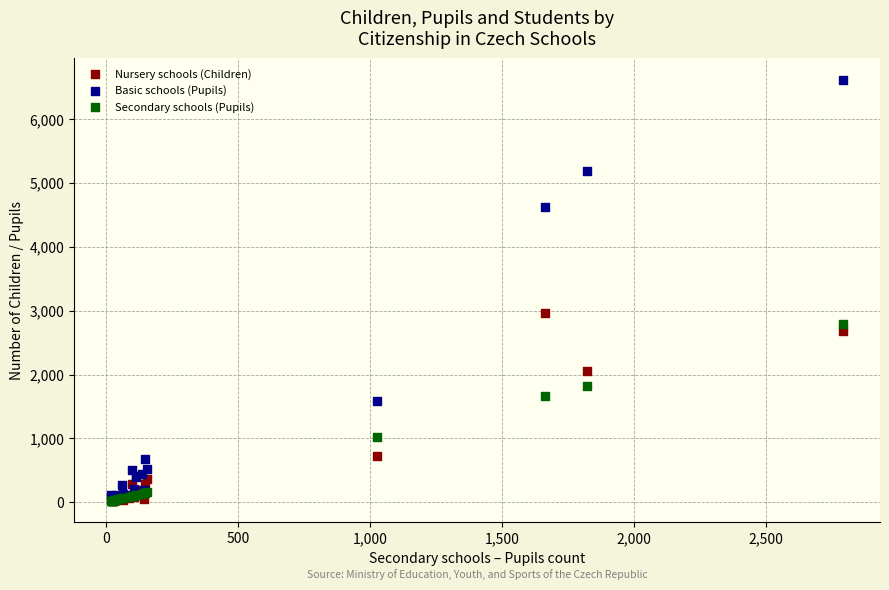

In the Basic schools (Pupils) series, what Y value is closest to 3345?

4631